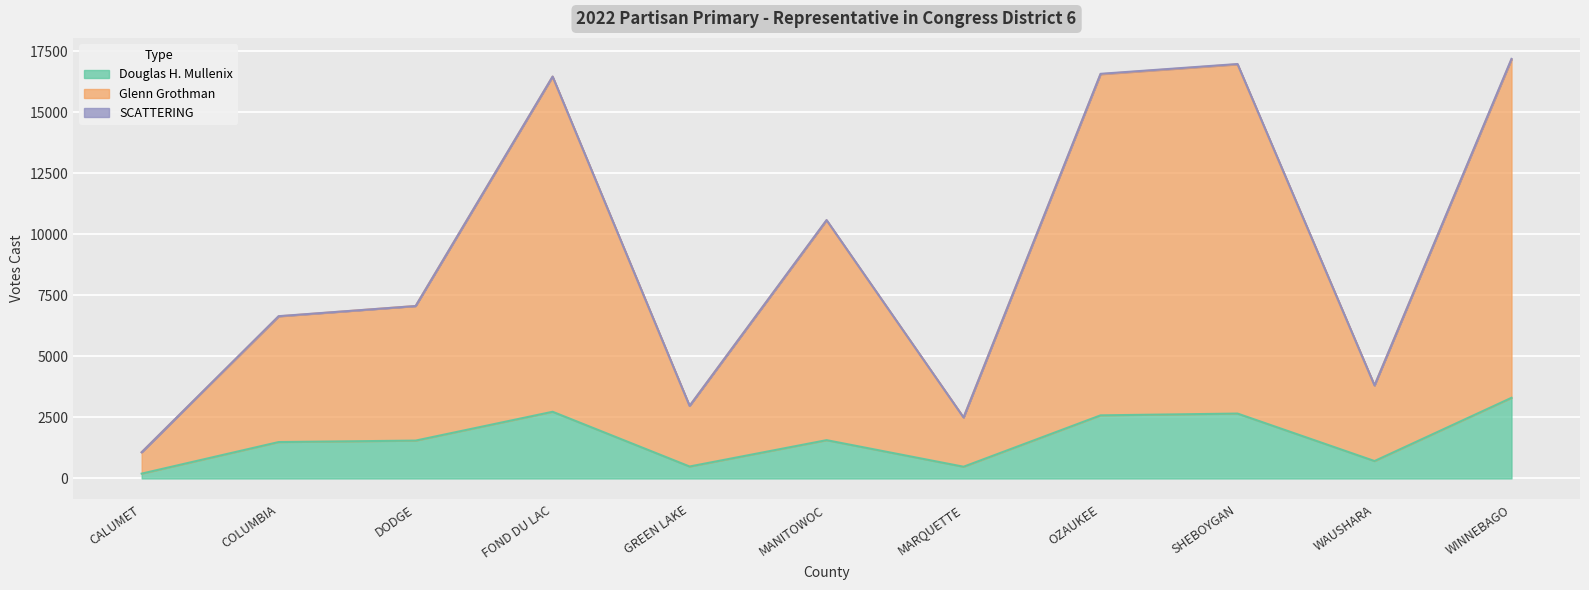

True or false: Glenn Grothman and Douglas H. Mullenix cross at least once.

False